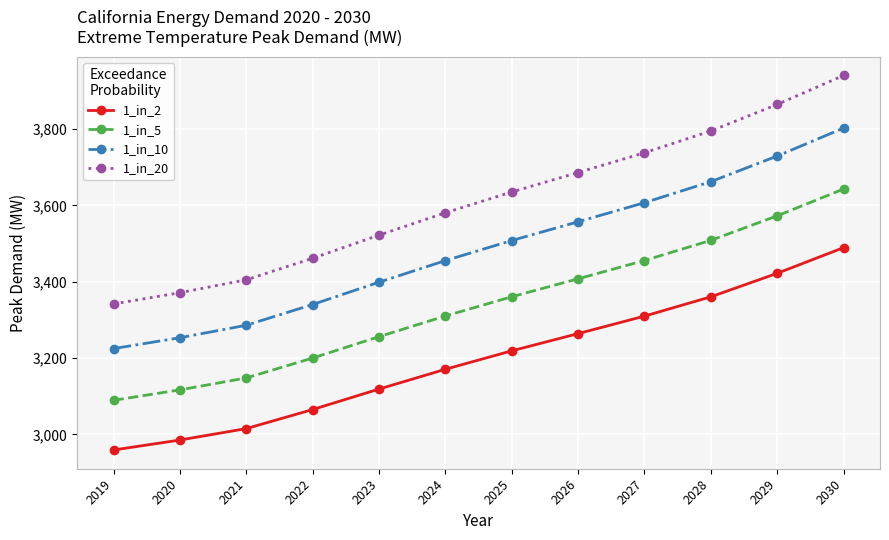

Rank the categories by 1_in_20 value from lowest to highest.

2019, 2020, 2021, 2022, 2023, 2024, 2025, 2026, 2027, 2028, 2029, 2030